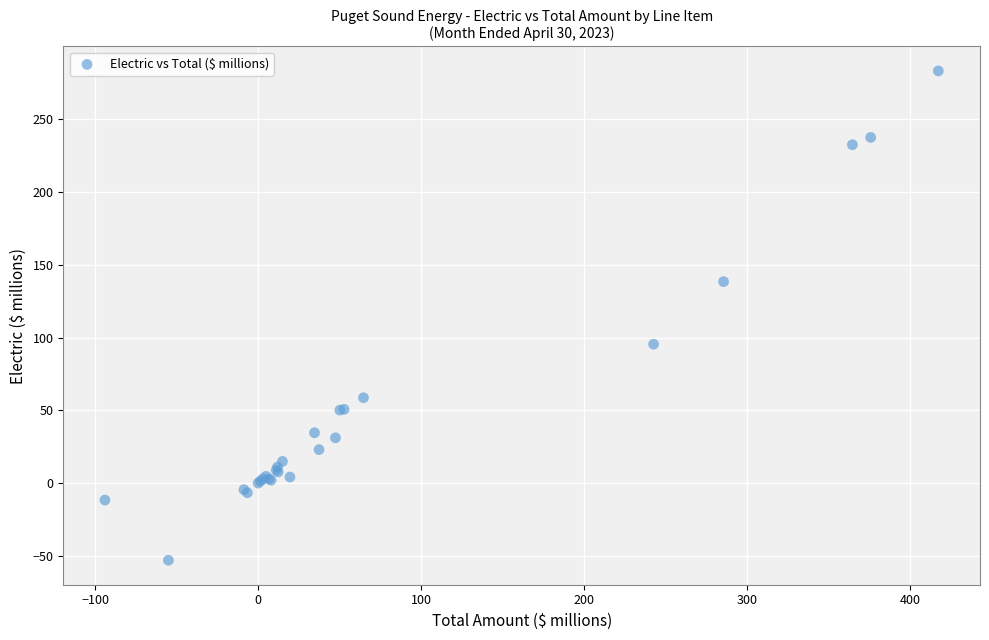

What Y value in the scatter plot is closest to 115?

95.4